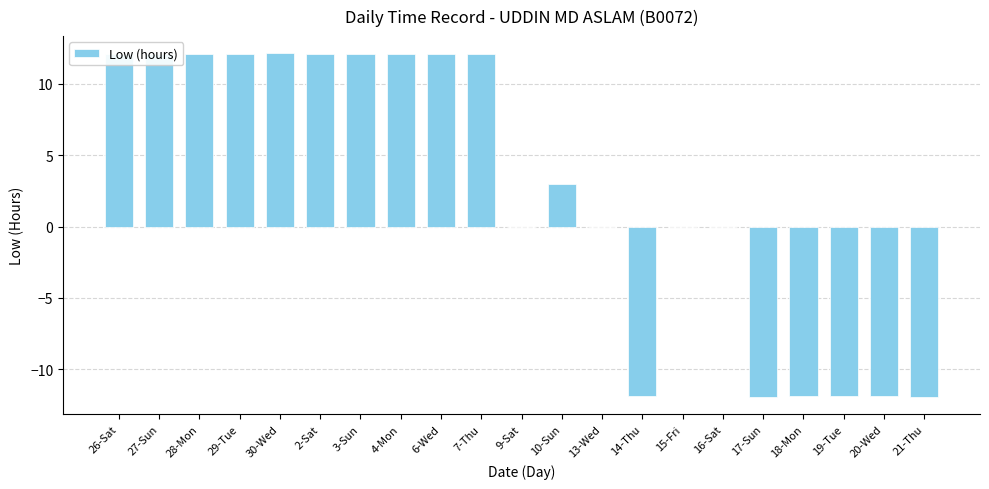

The value at 17-Sun is -11.9. True or false?

True